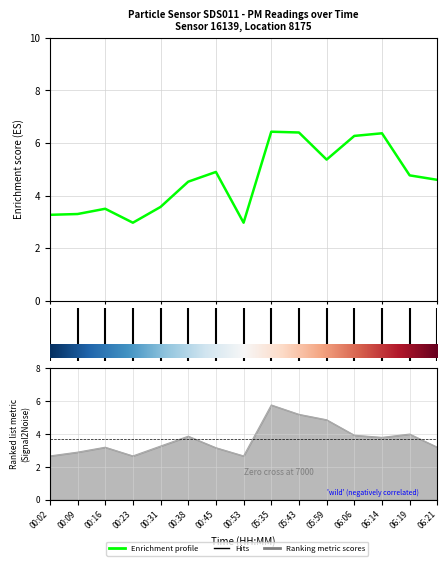

What is the difference between the maximum and second lowest values in the P1 series?

3.5